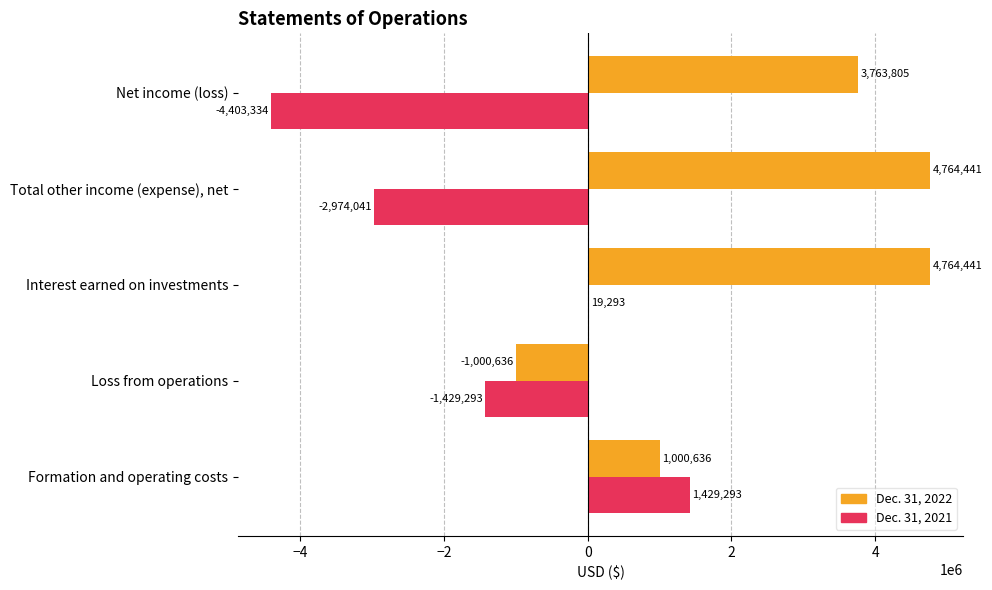

Between Loss from operations and Net income (loss), which series saw the biggest shift?

Dec. 31, 2022